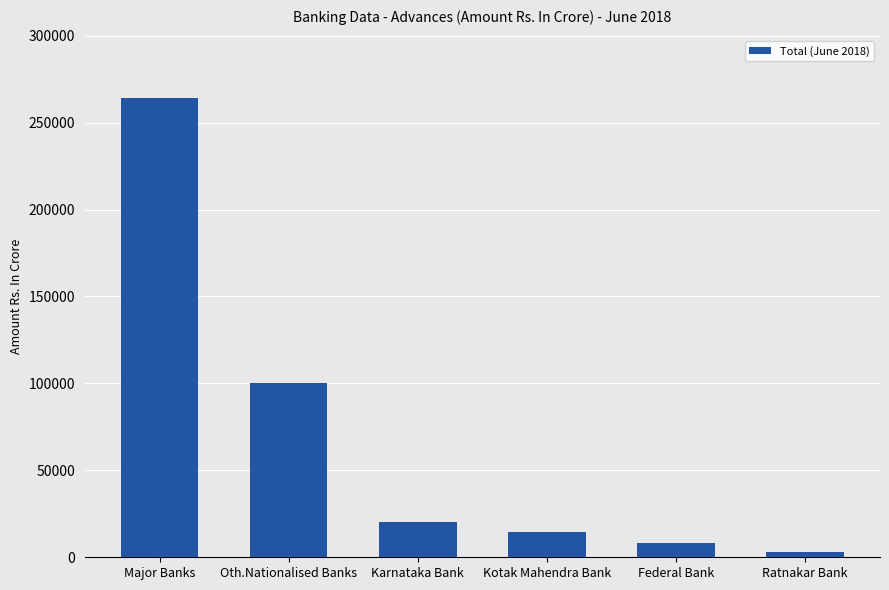

What is the label of the 4th bar from the right?

Karnataka Bank